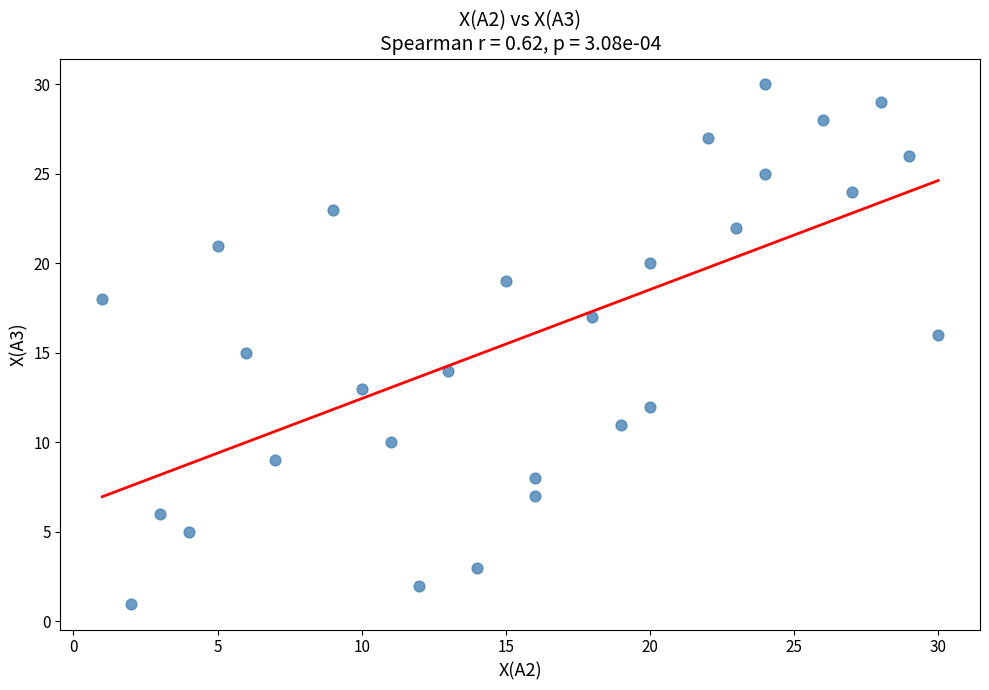

What is the range of Y values (max minus min)?

29